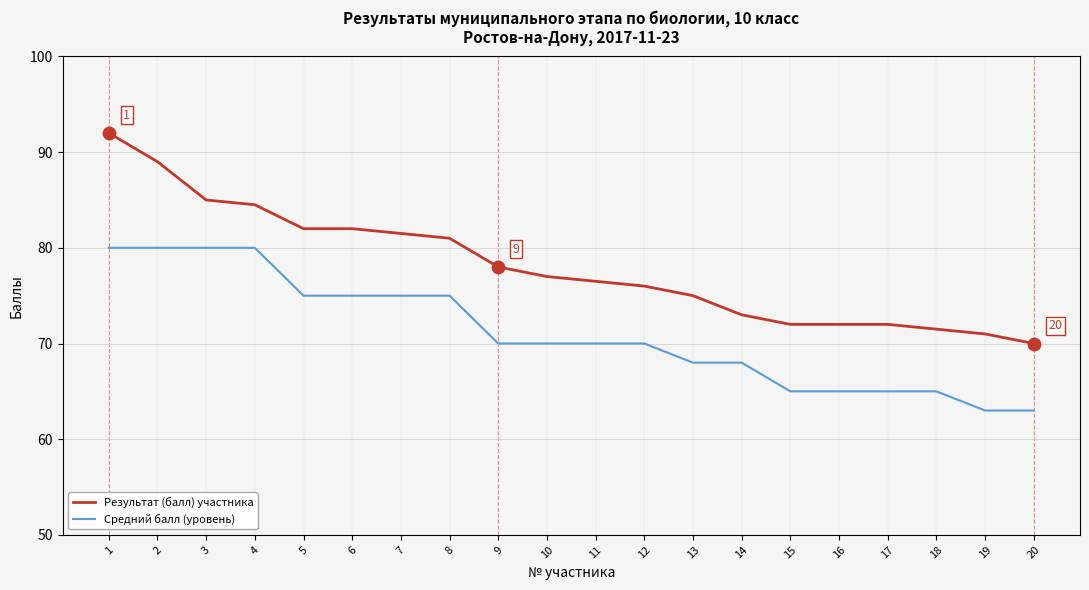

At which category is the sum across all series the highest?

1